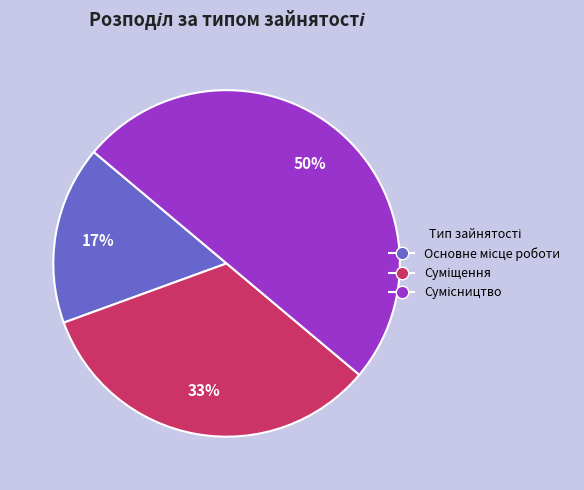

To the nearest percent, what is the difference between the largest and smallest slice percentages?

33%